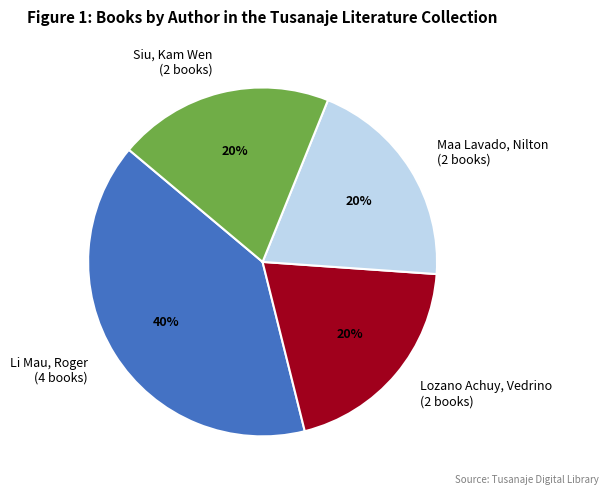

Is the sum of Maa Lavado, Nilton (2 books) and Siu, Kam Wen (2 books) greater than half?

No